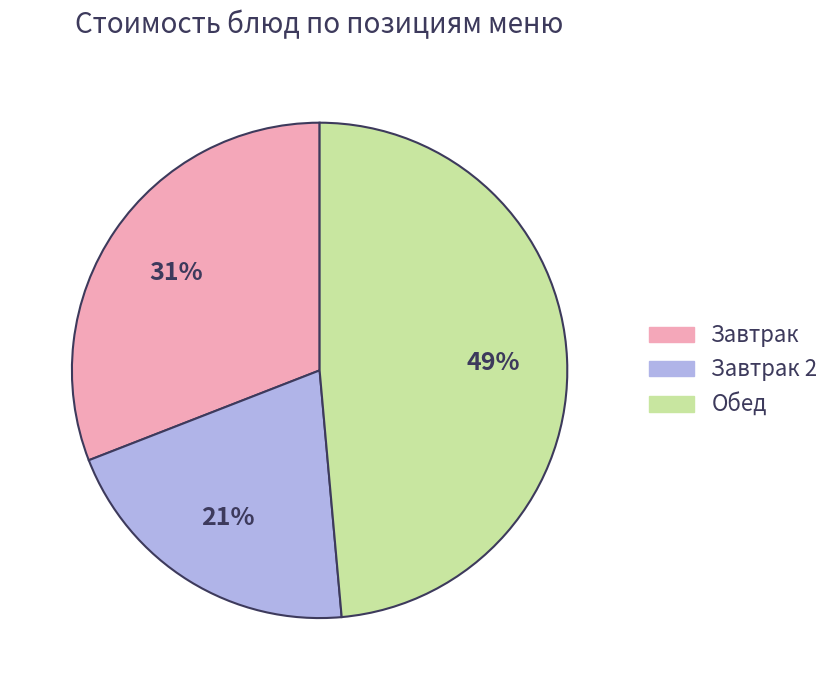

How many slices are in this pie chart?

3